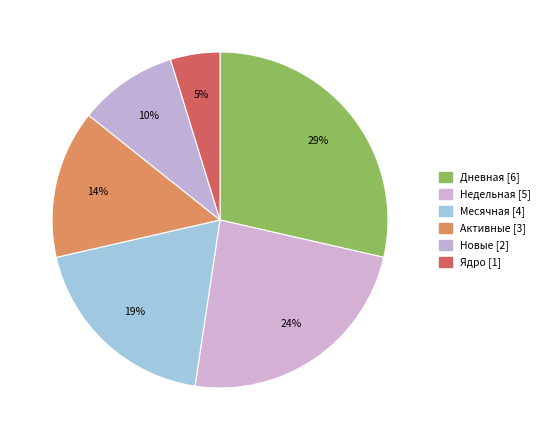

What is the ratio of the value at Недельная [5] to the value at Дневная [6]?

0.8